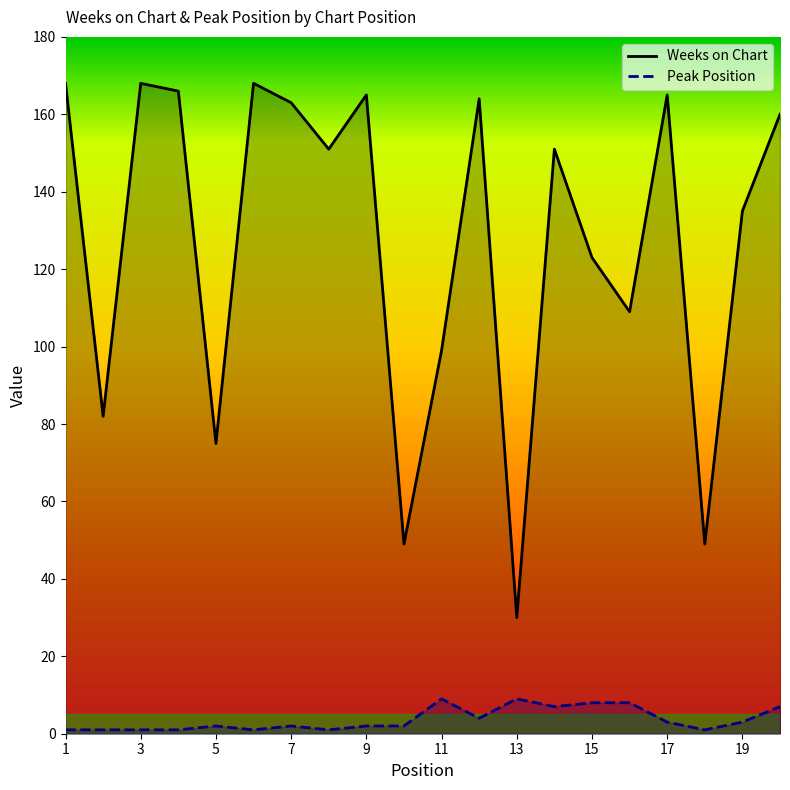

Reading right to left, extract all data points from this chart.

Weeks on Chart: 160	135	49	165	109	123	151	30	164	99	49	165	151	163	168	75	166	168	82	168
Peak Position: 7	3	1	3	8	8	7	9	4	9	2	2	1	2	1	2	1	1	1	1